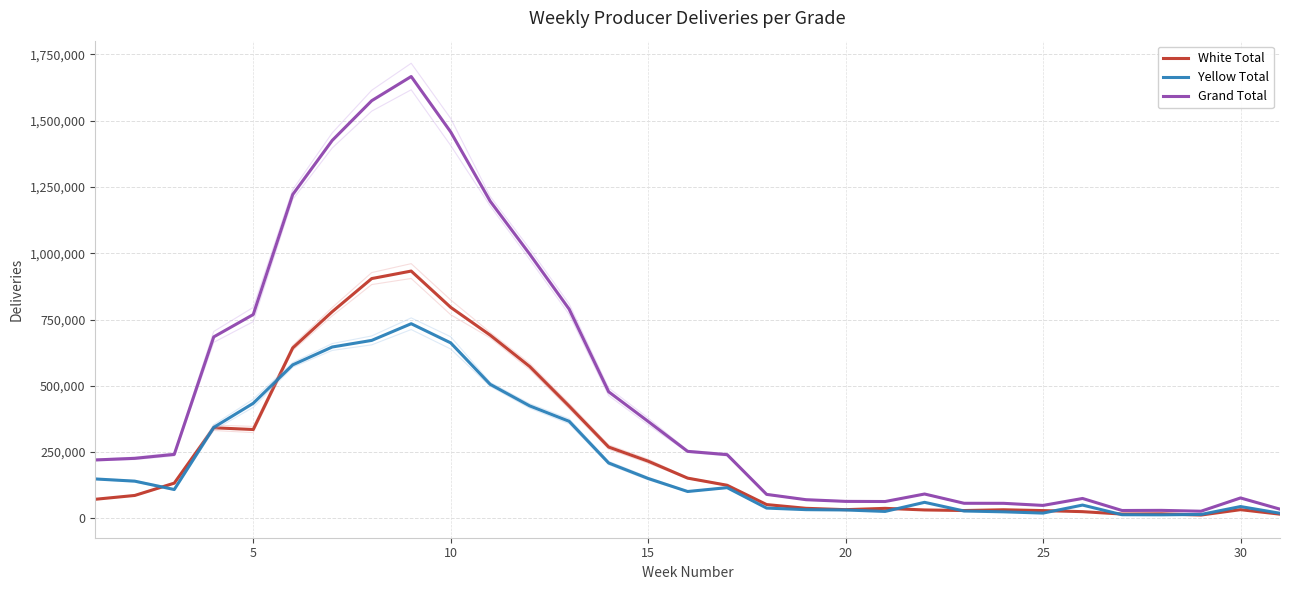

What is the highest value of the Yellow Total series?

734098